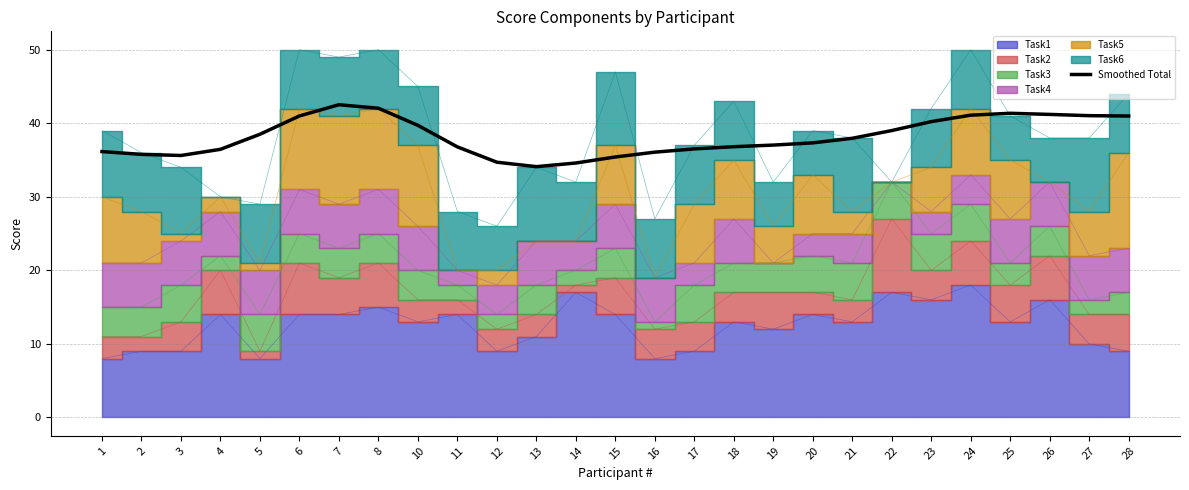

What is the difference between the maximum and minimum values?

8.4